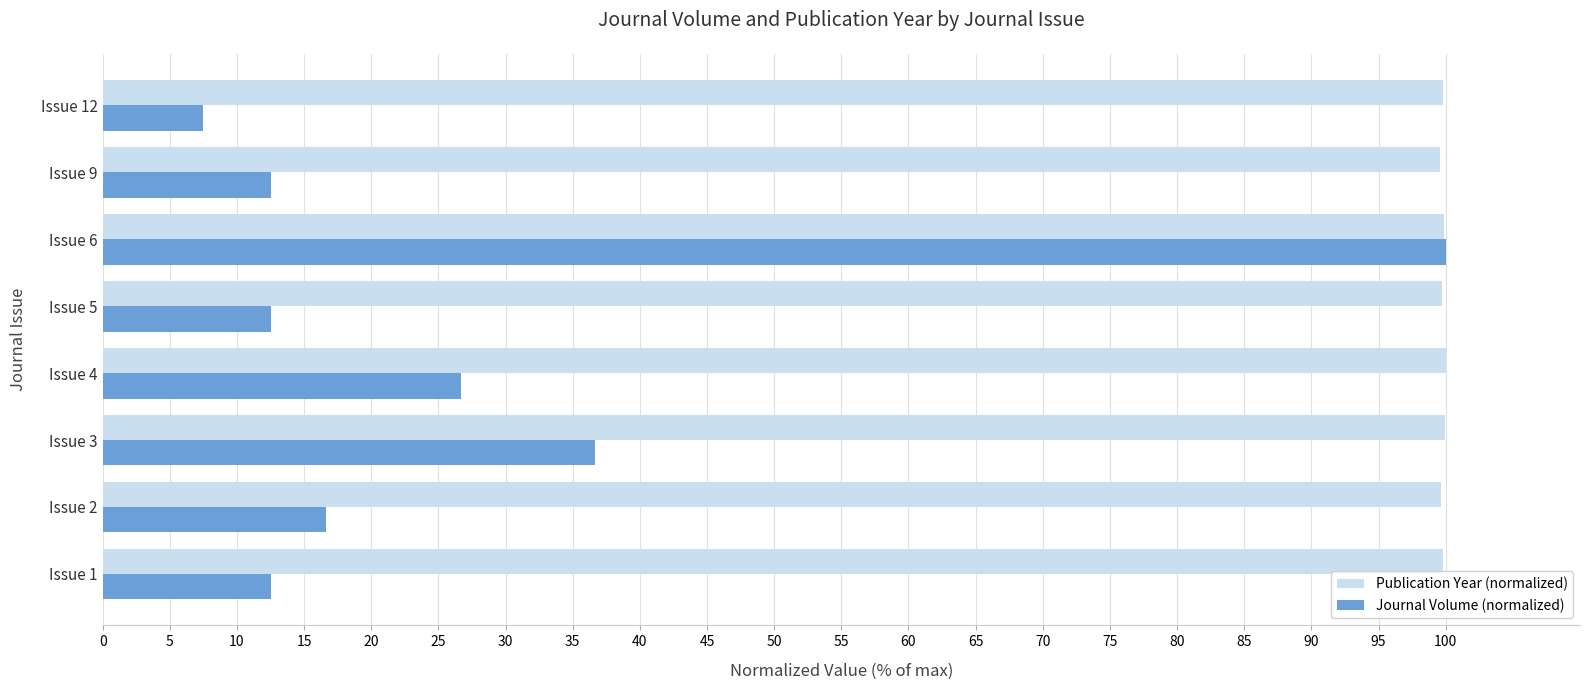

True or false: Publication Year (normalized) has a value of 162.8 at Issue 4.

False